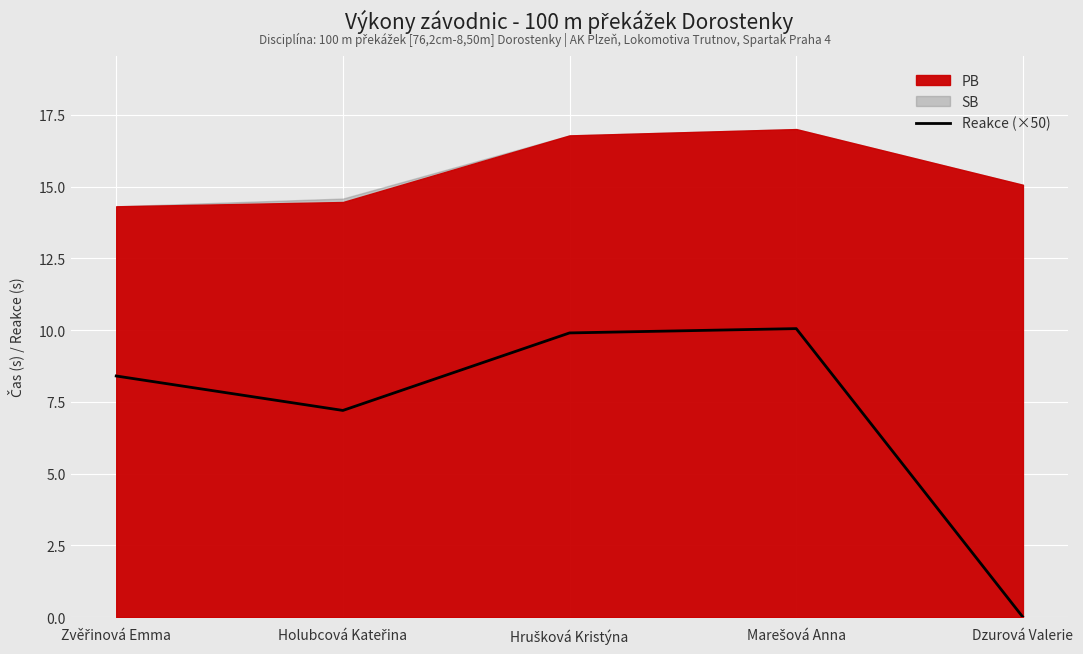

What is the approximate value at Zvěřinová Emma?

8.4